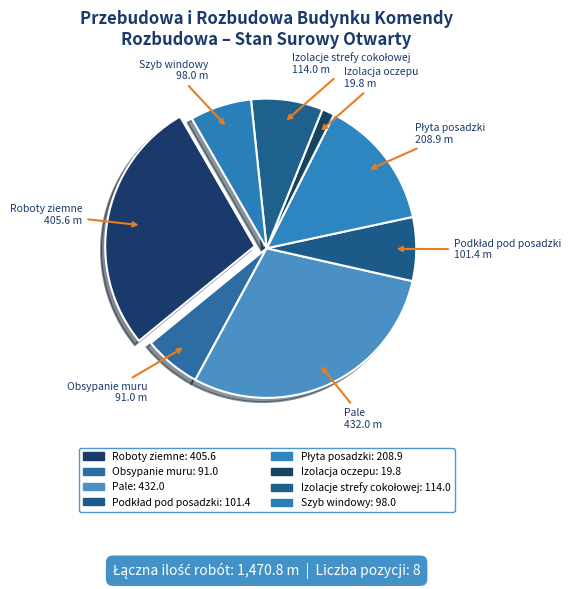

How many segments does this pie chart have?

8